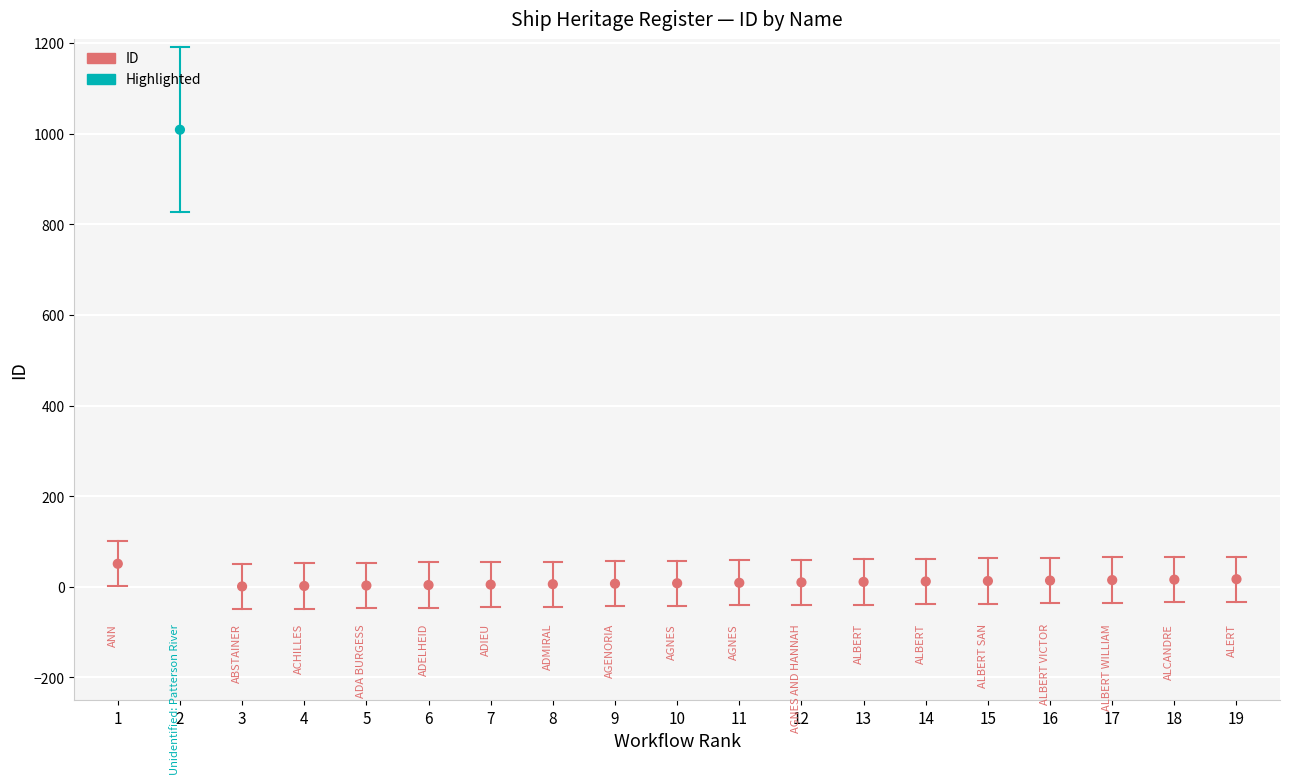

What Y value in the scatter plot is closest to 505?

51